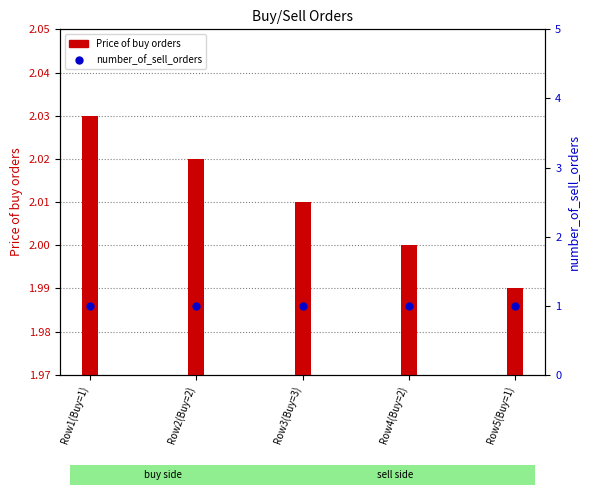

At which category is the sum across all series the highest?

Row1(Buy=1)